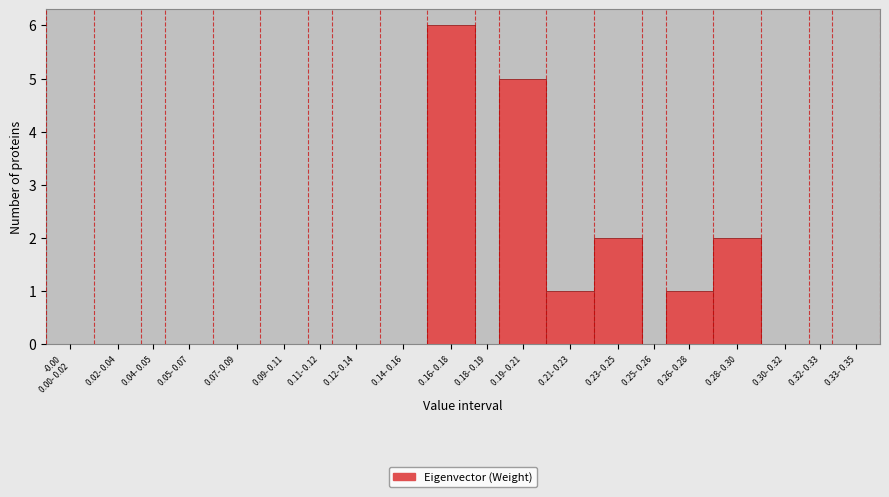

What is the maximum value shown in the chart?

6